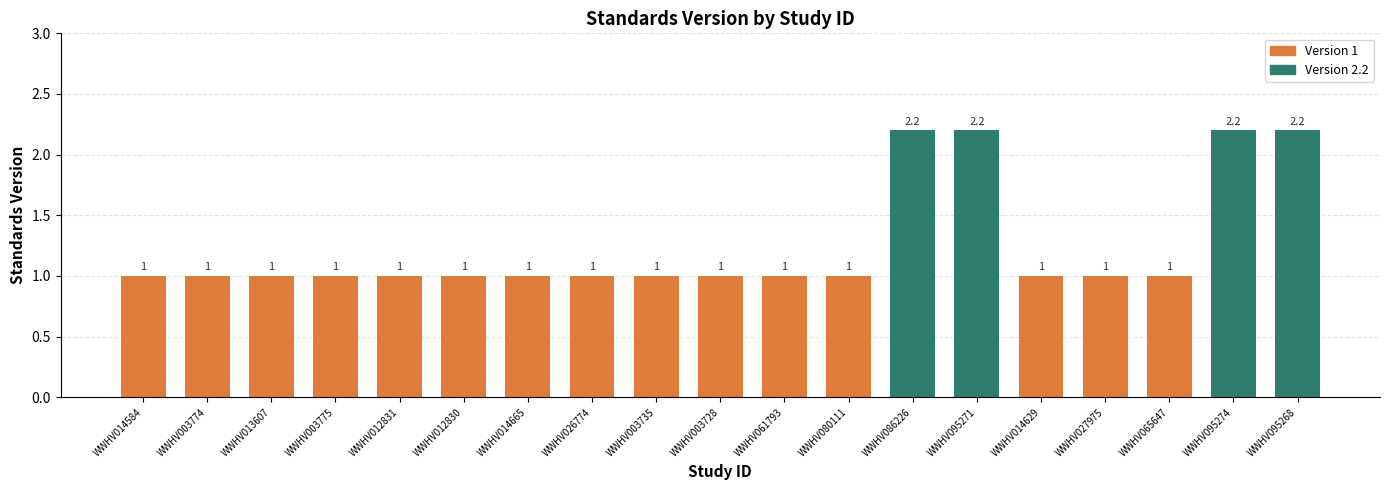

The value at WWHV026774 is 1.7. True or false?

False